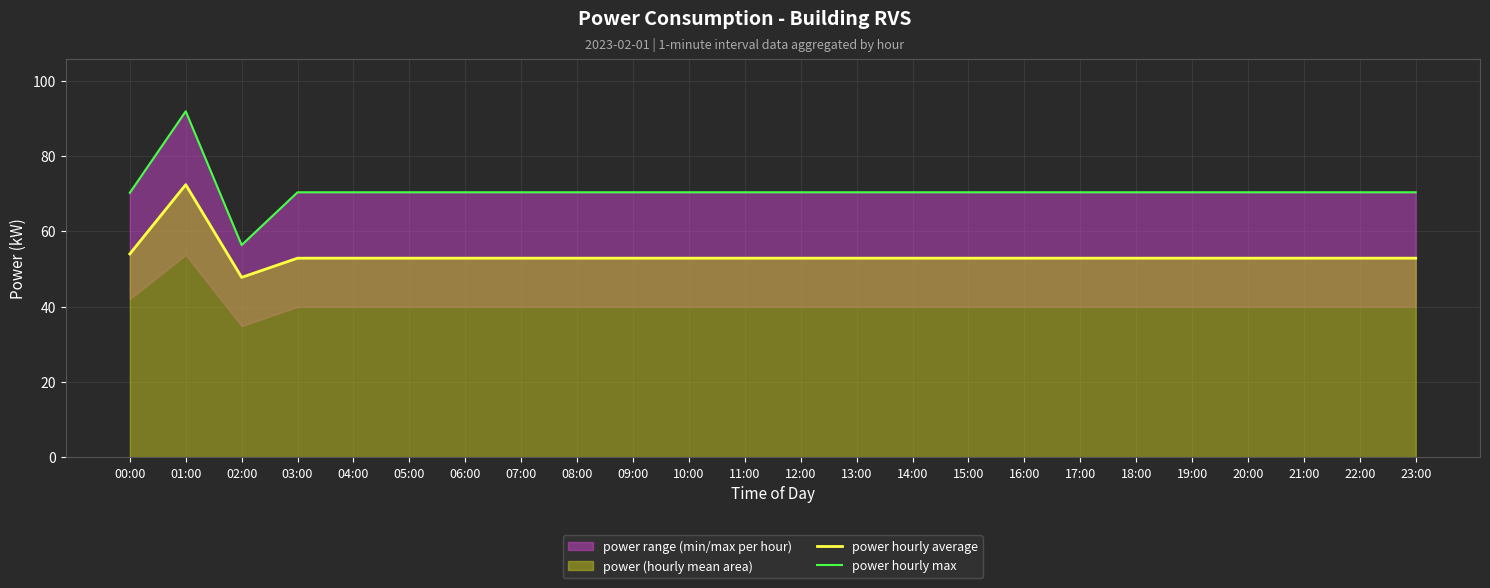

Is it true that power hourly average equals 82.2 at 15:00?

False